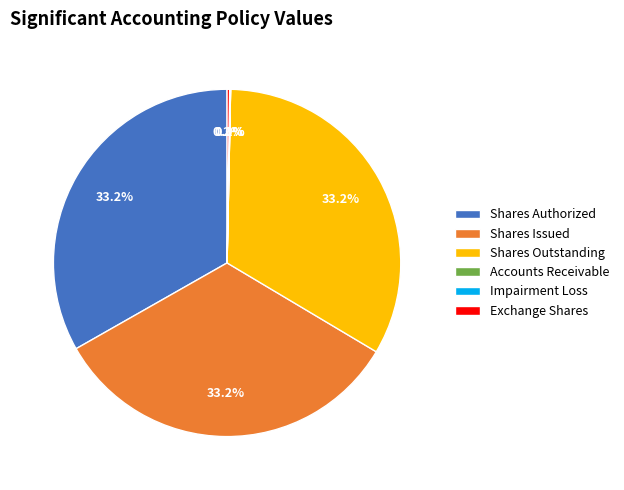

How much of the chart is everything except Shares Issued?

66.8%